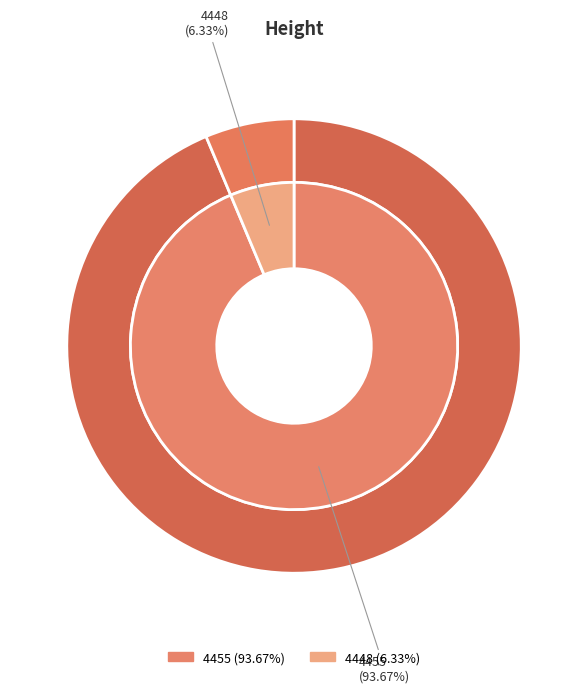

What is the largest slice in the pie chart?

4455